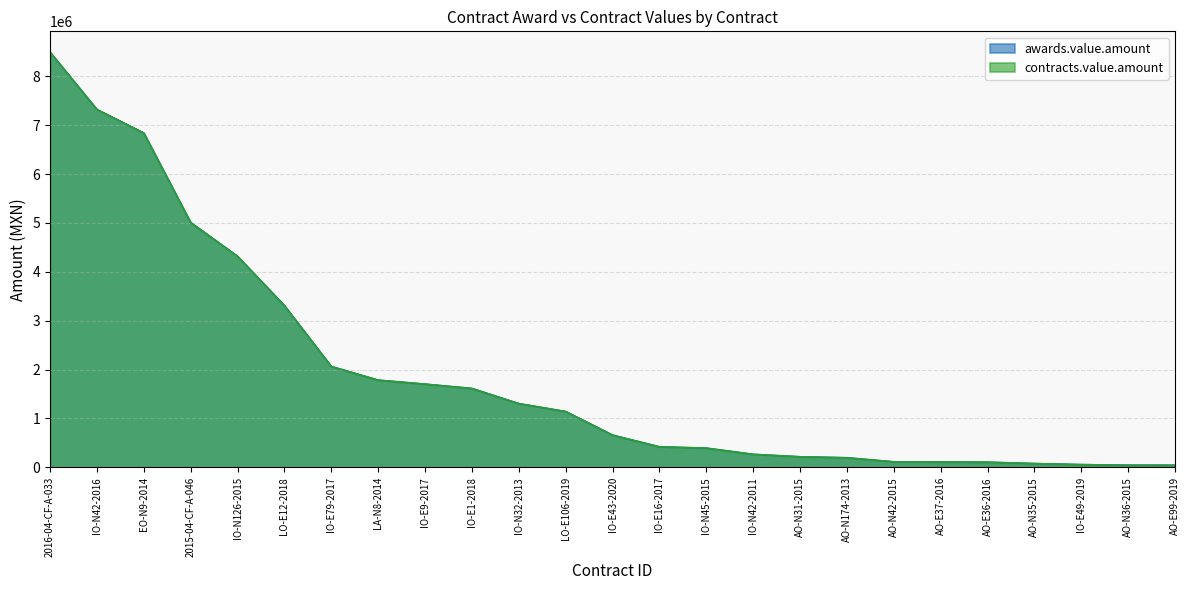

True or false: awards.value.amount and contracts.value.amount cross at least once.

False